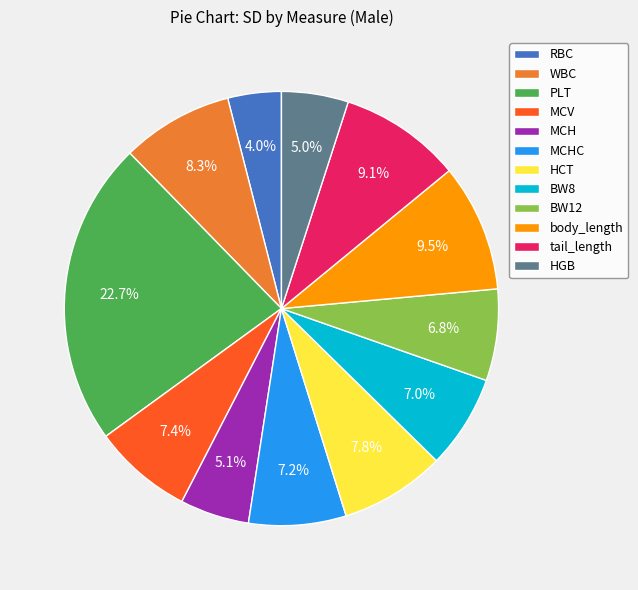

Which category has the smallest portion of the pie?

RBC